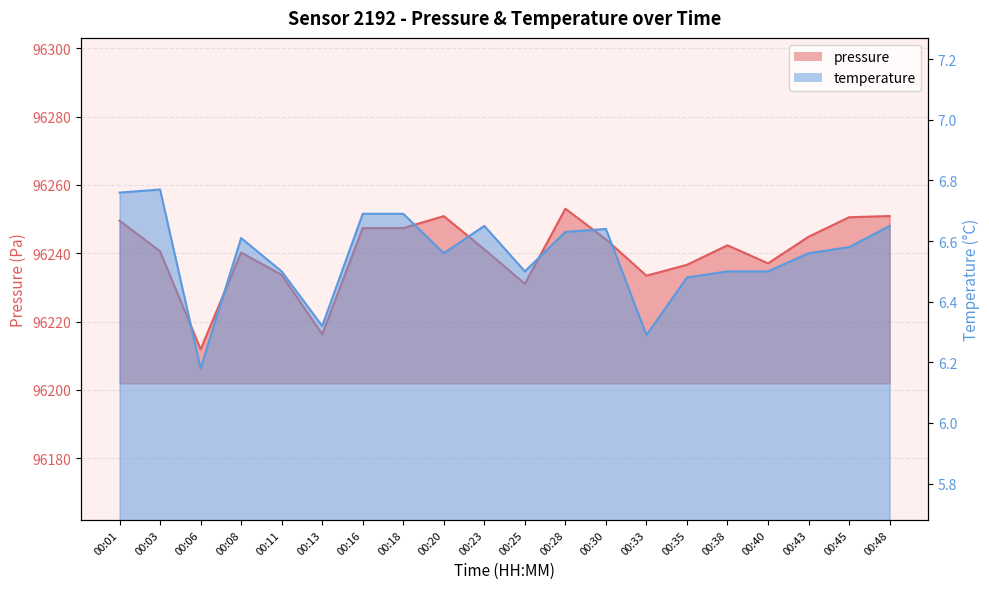

What are all the series names shown in the legend?

pressure, temperature